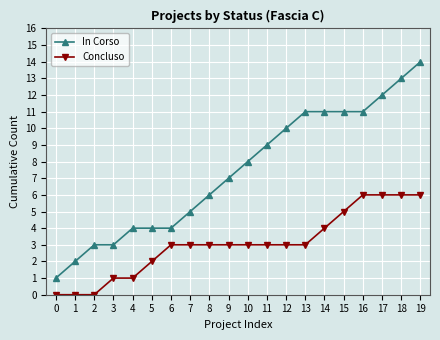

True or false: In Corso has a value of 11 at 15.

True